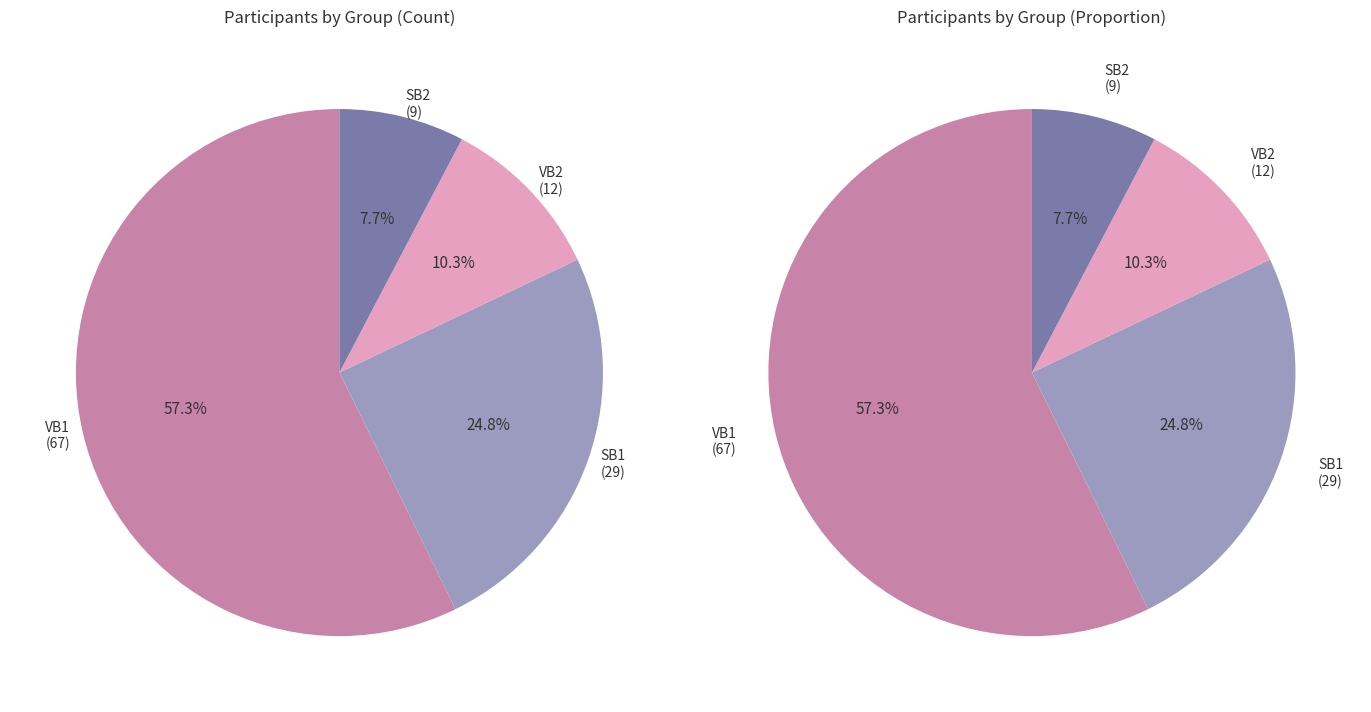

What percentage is the SB2 slice, to the nearest percent?

8%